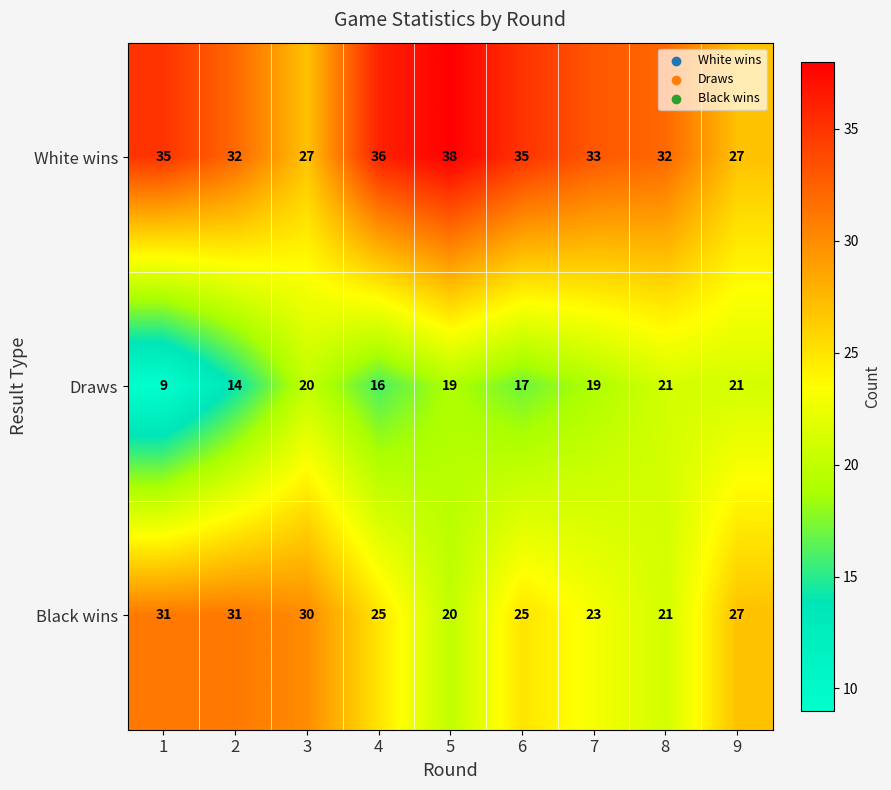

Which series has the largest total across all categories?

White wins